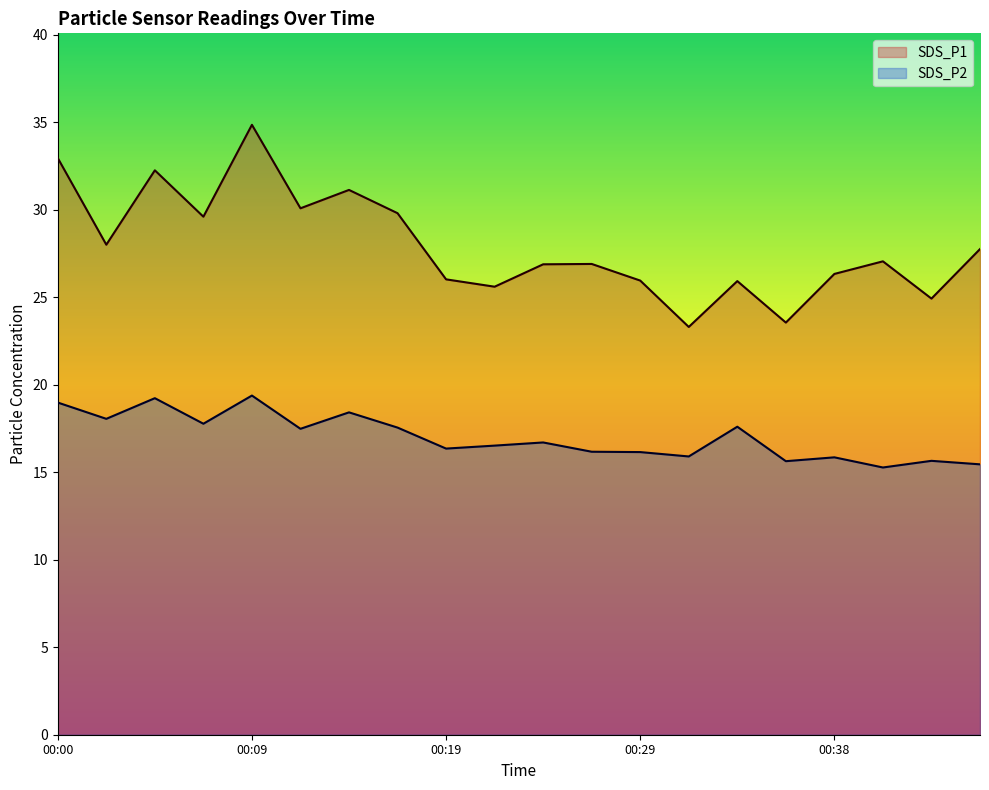

List the series in order of their peak value, highest first.

SDS_P1, SDS_P2